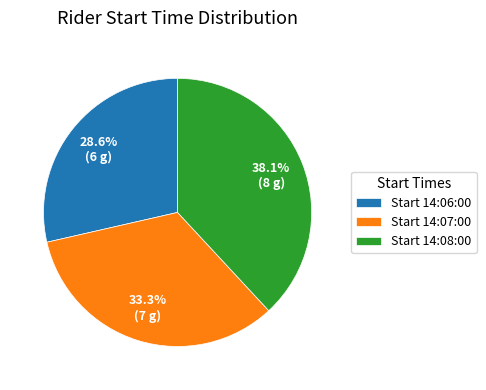

To the nearest percent, what is the difference between the largest and smallest slice percentages?

10%